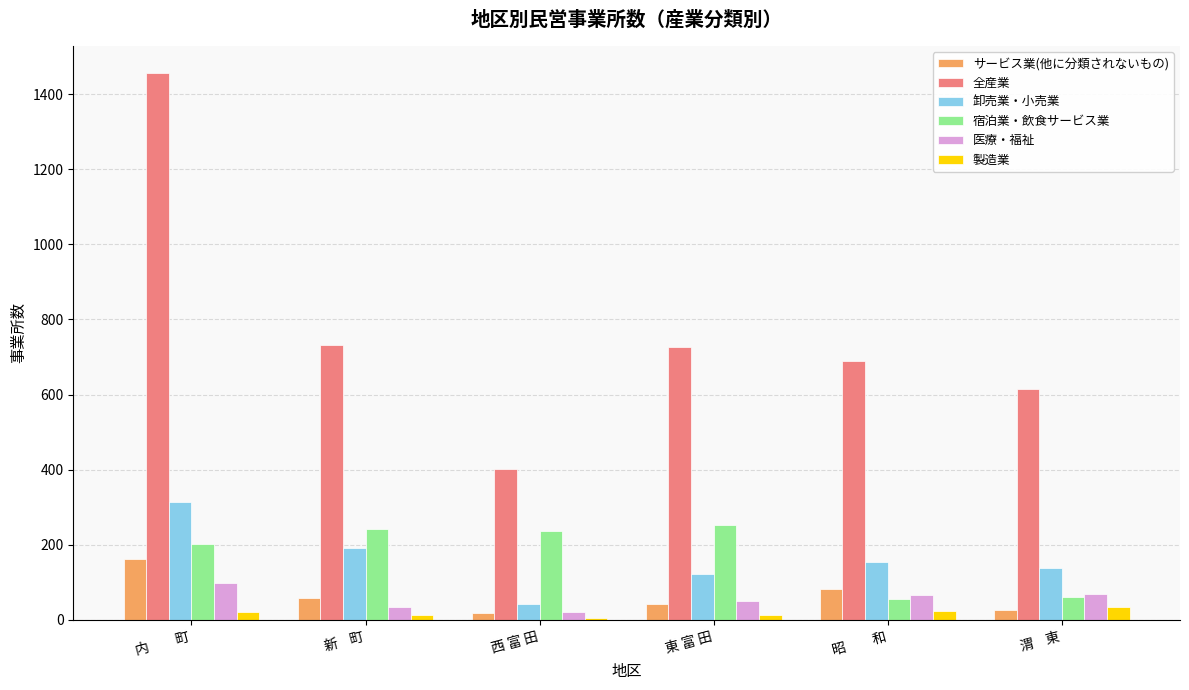

At which label is 医療・福祉 closest to 59?

昭　　和